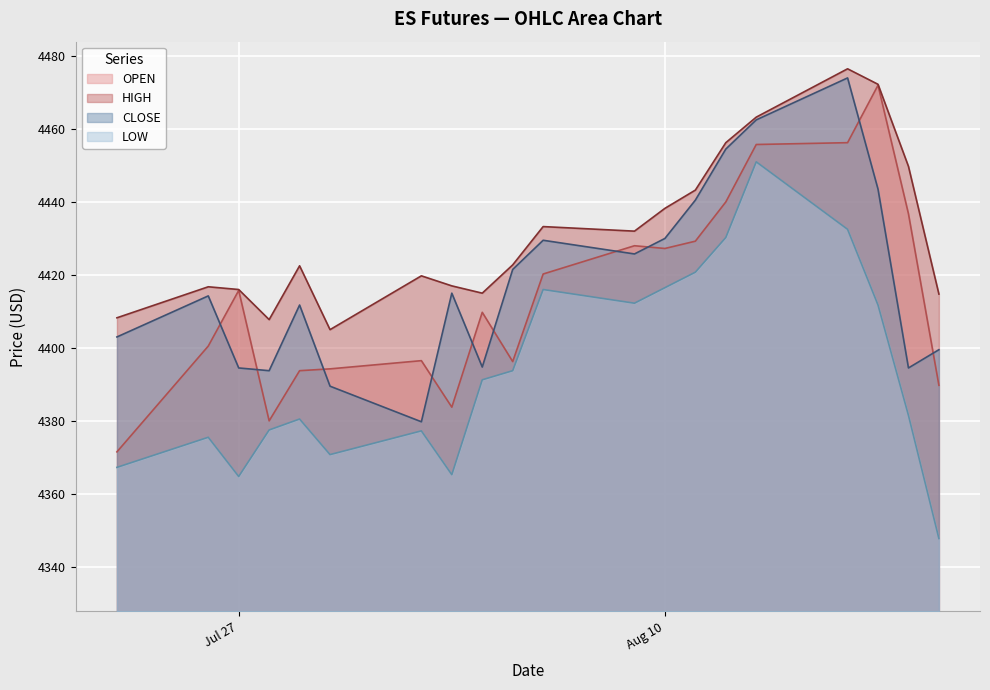

What is the maximum value for HIGH?

4476.5